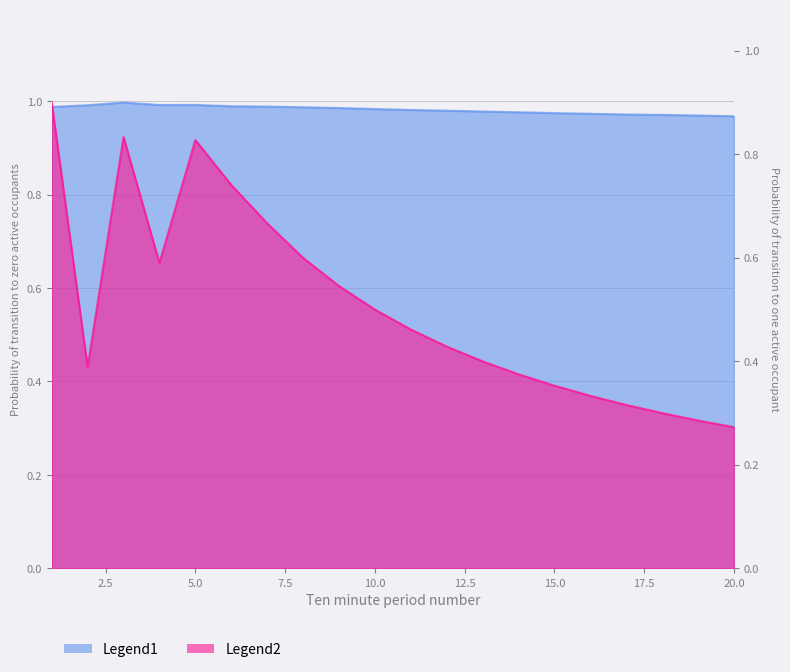

True or false: Legend1 and Legend2 cross at least once.

False